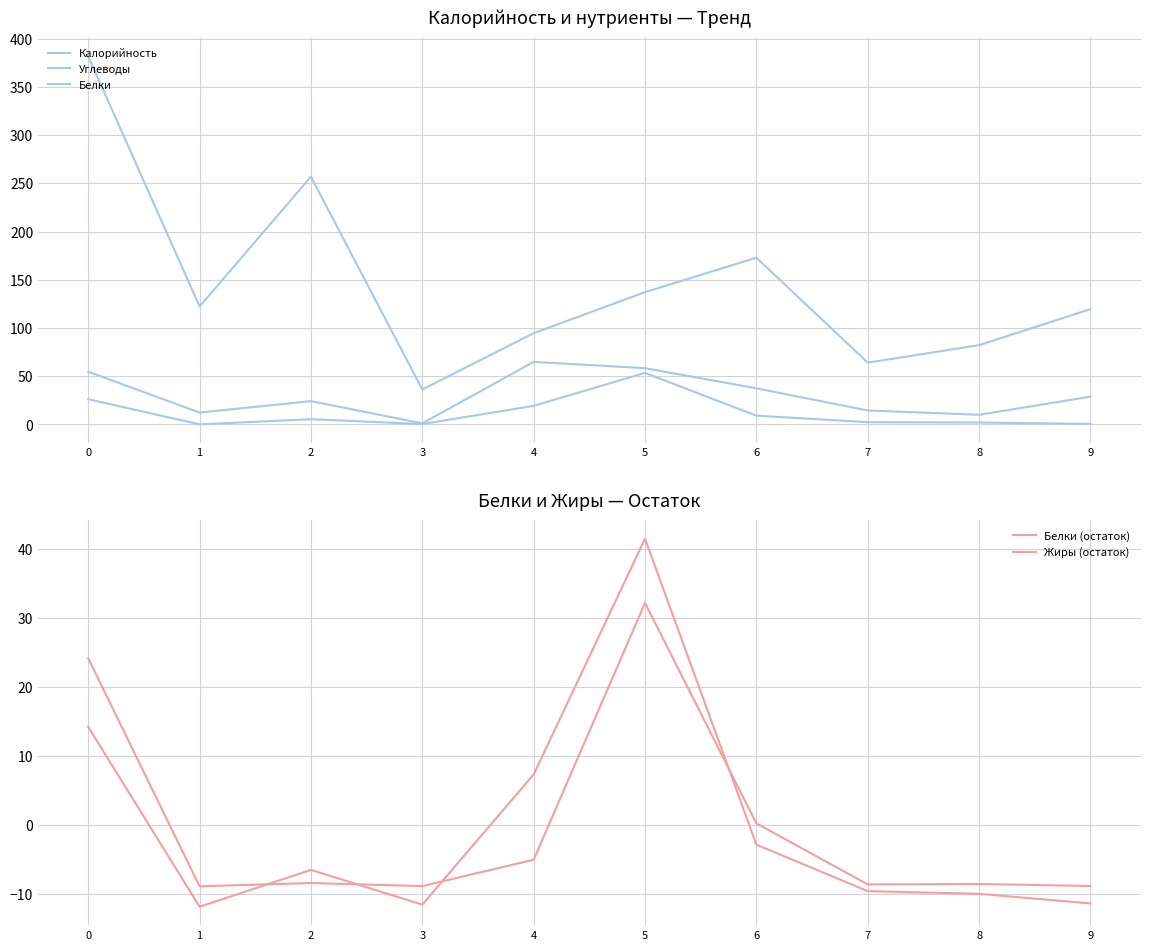

True or false: Калорийность has a value of 36.2 at 3.

True